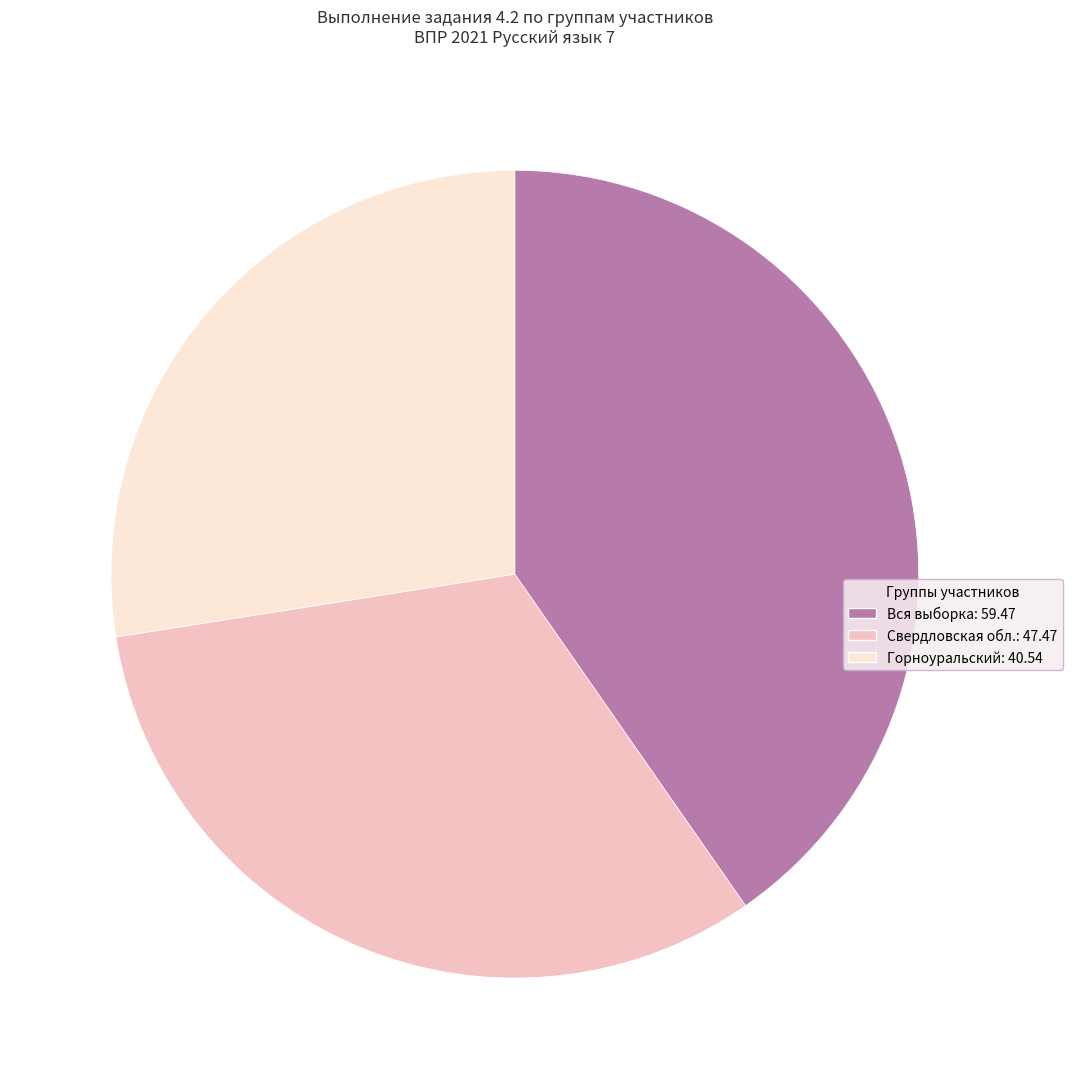

The Горноуральский: 40.54 slice represents 27% of the pie. True or false?

True